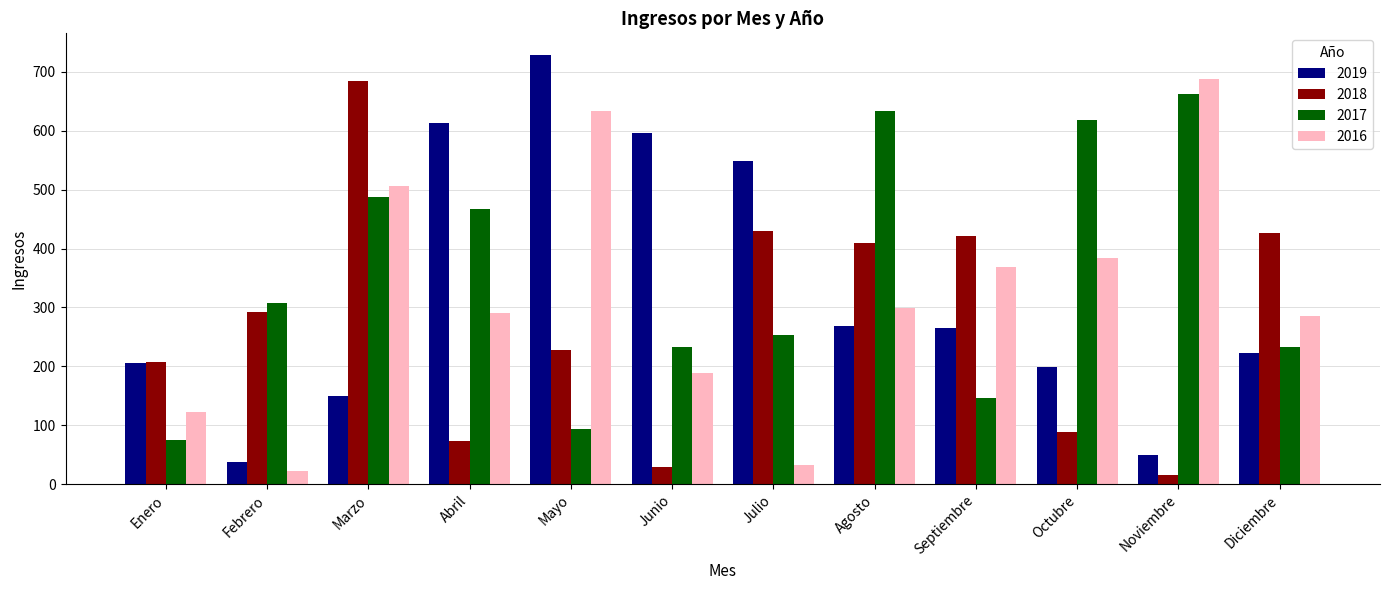

What is the average value of the 2019 series?

324